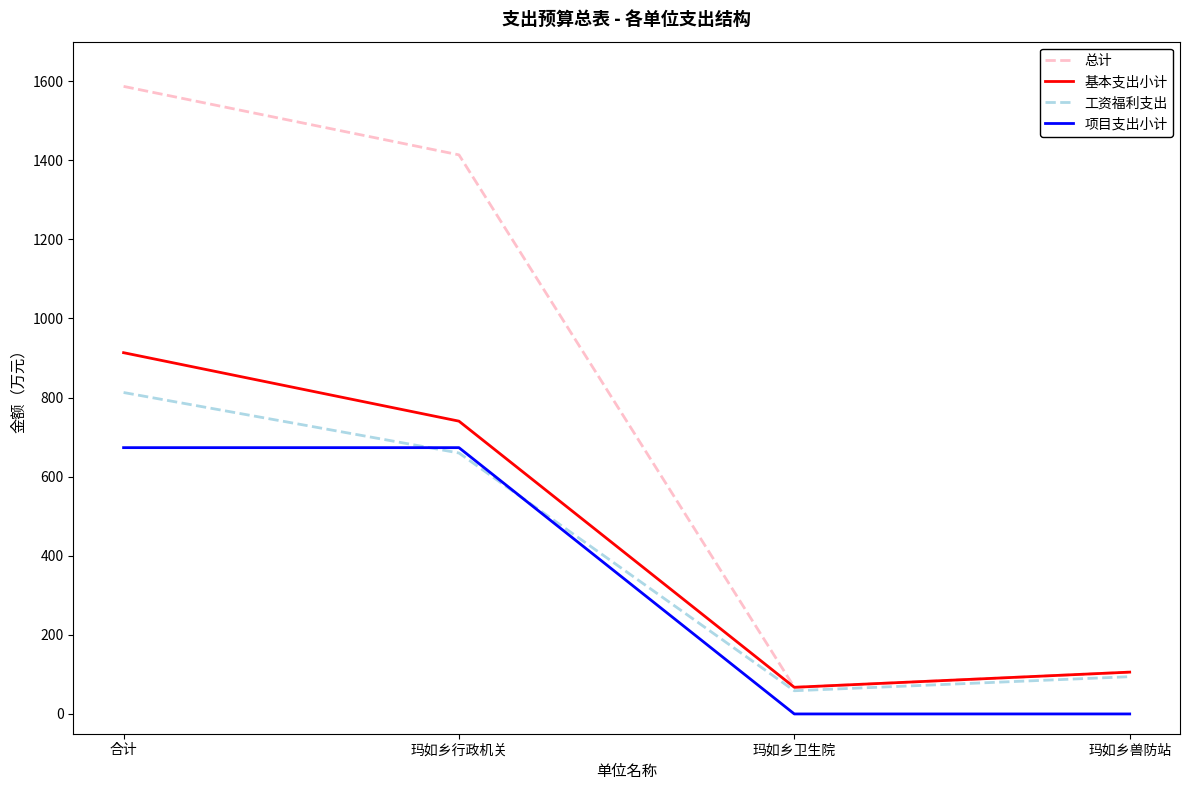

What is the minimum value for 基本支出小计?

67.4